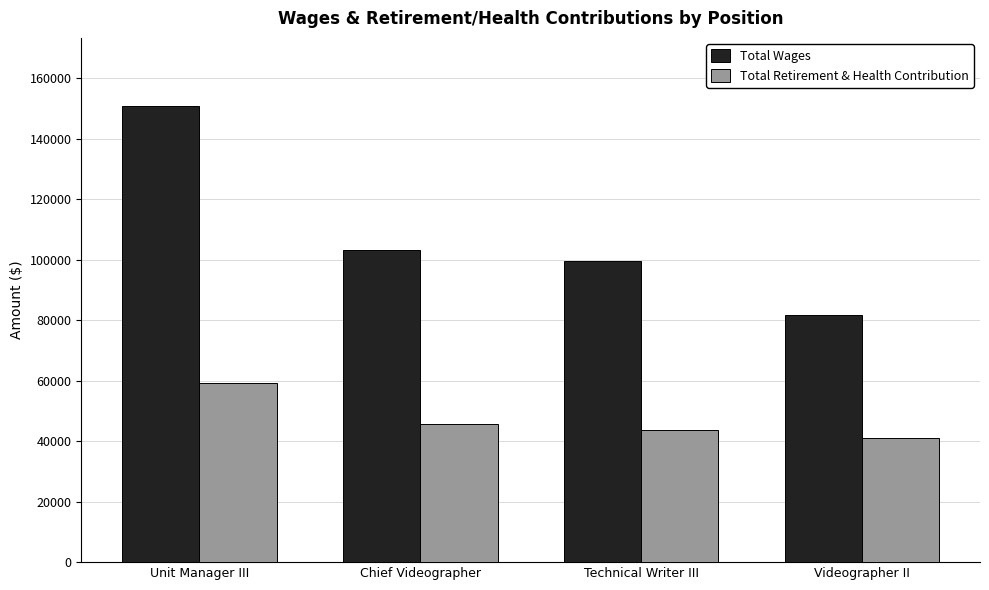

Rank the series by their maximum value, from lowest to highest.

Total Retirement & Health Contribution, Total Wages